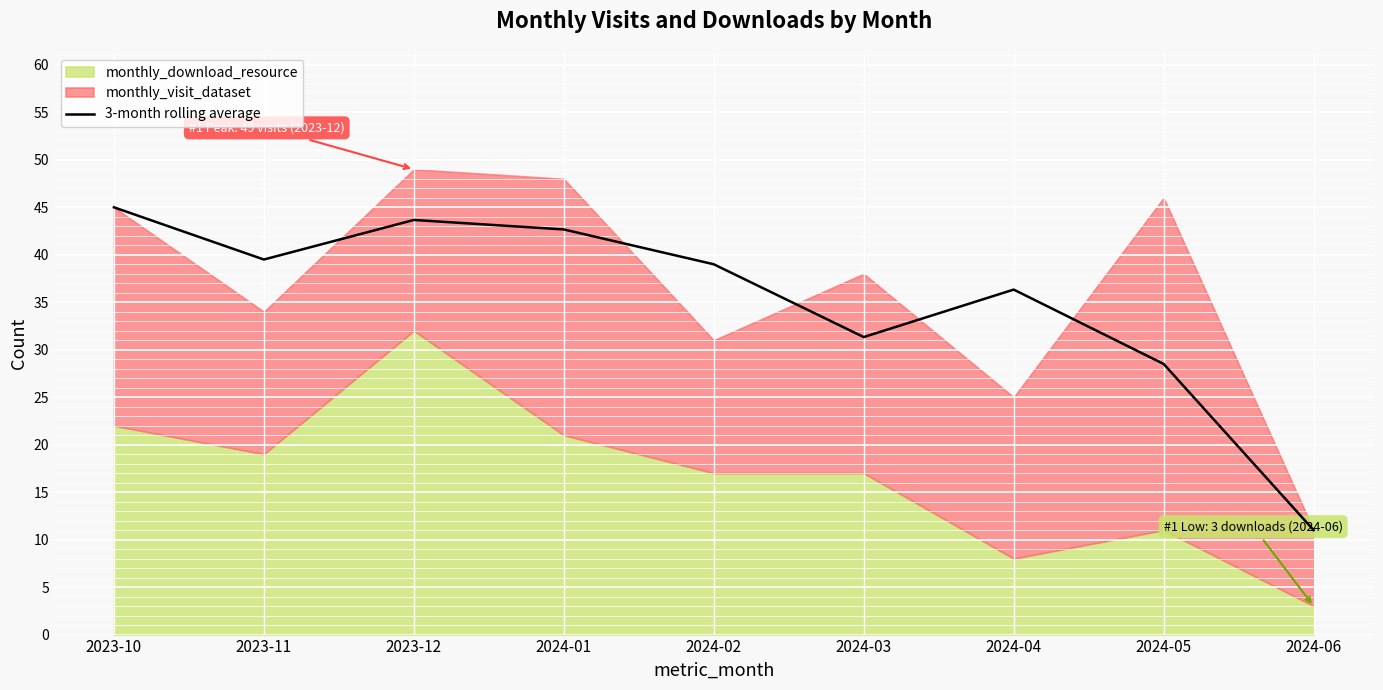

The value of 3-month rolling average at 2024-02 is 26.0. True or false?

False